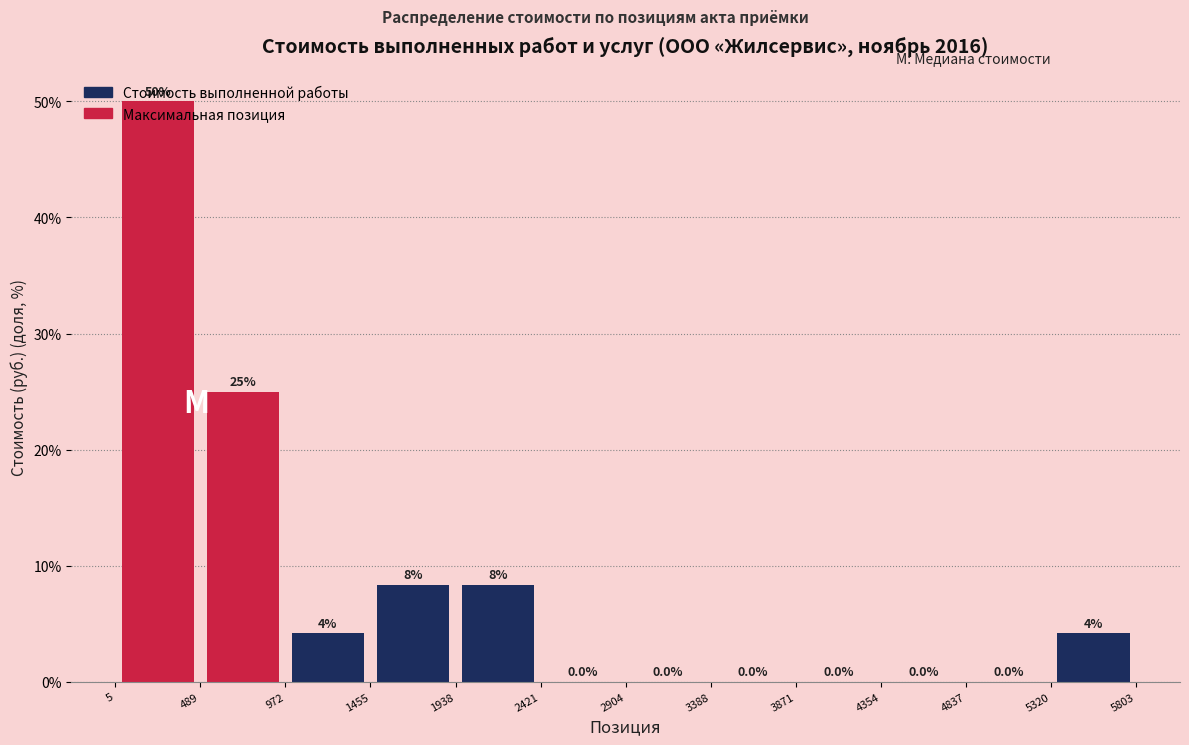

Which range on the x-axis has the tallest bar?

5 to 489